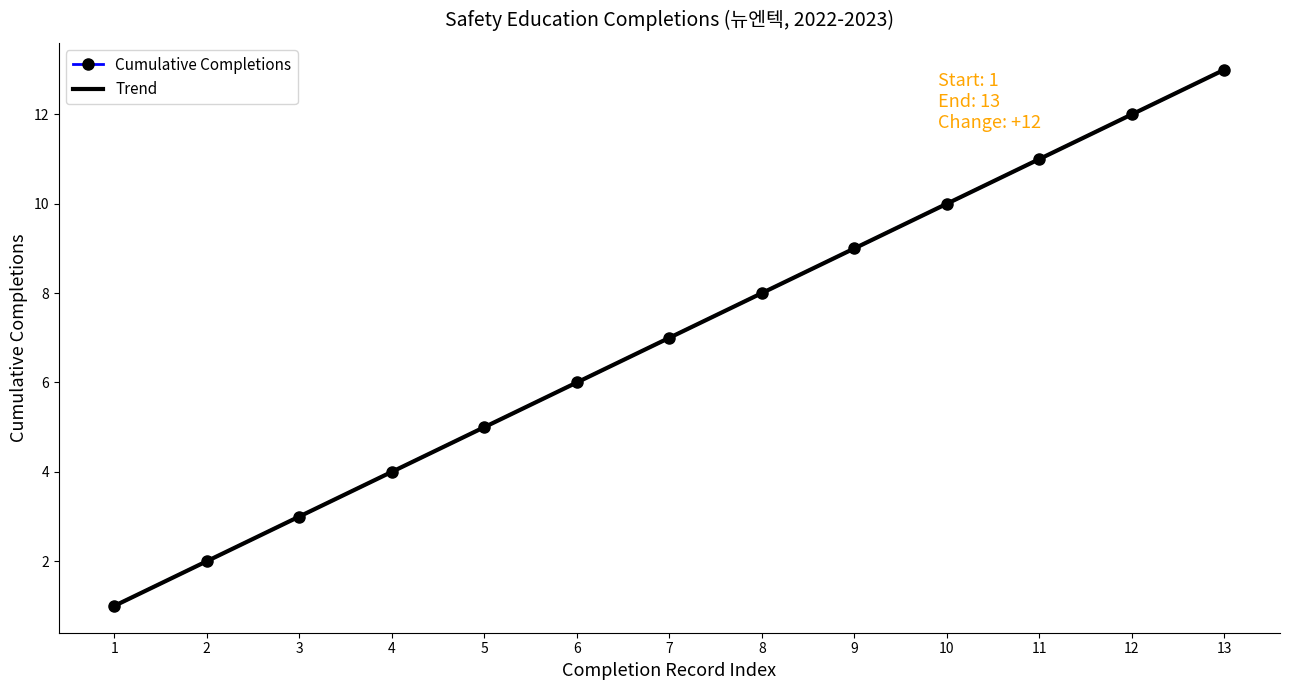

At which category does the chart reach its minimum across all series?

1